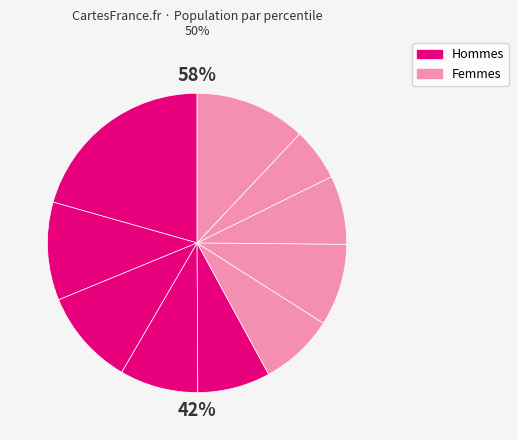

What percentage is the pct85 slice, to the nearest percent?

6%